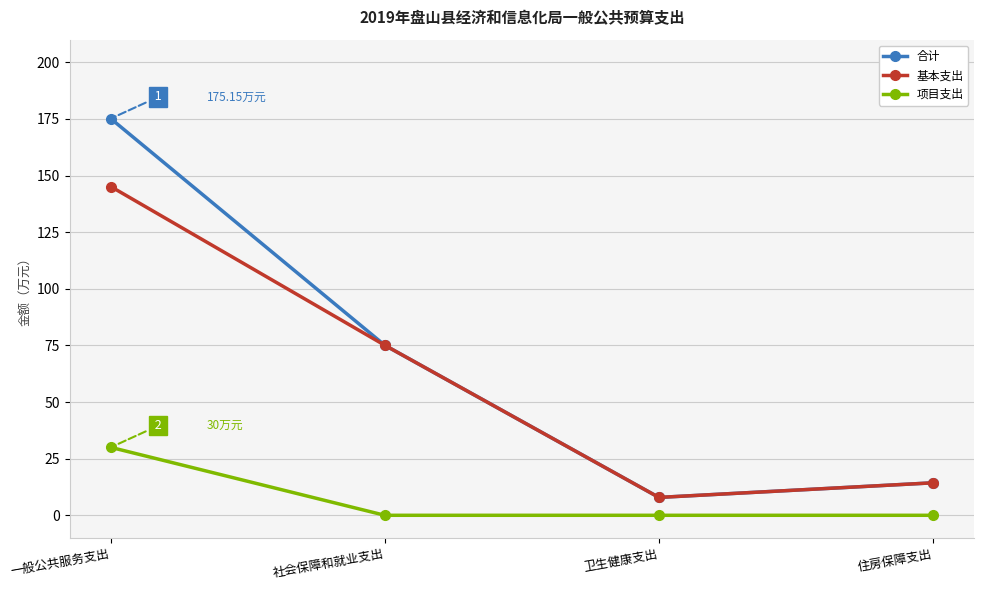

What is the total value across all series at 社会保障和就业支出?

150.1